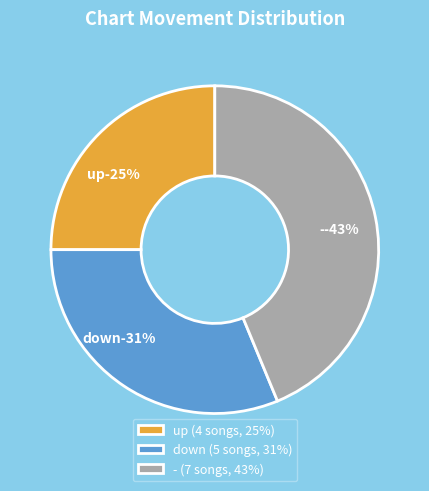

Between - and down, which is larger?

-